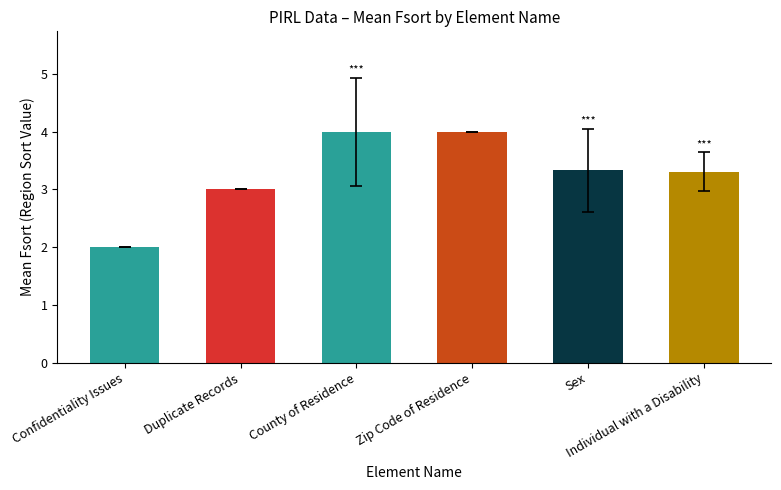

Between Sex and Confidentiality Issues, which is larger?

Sex